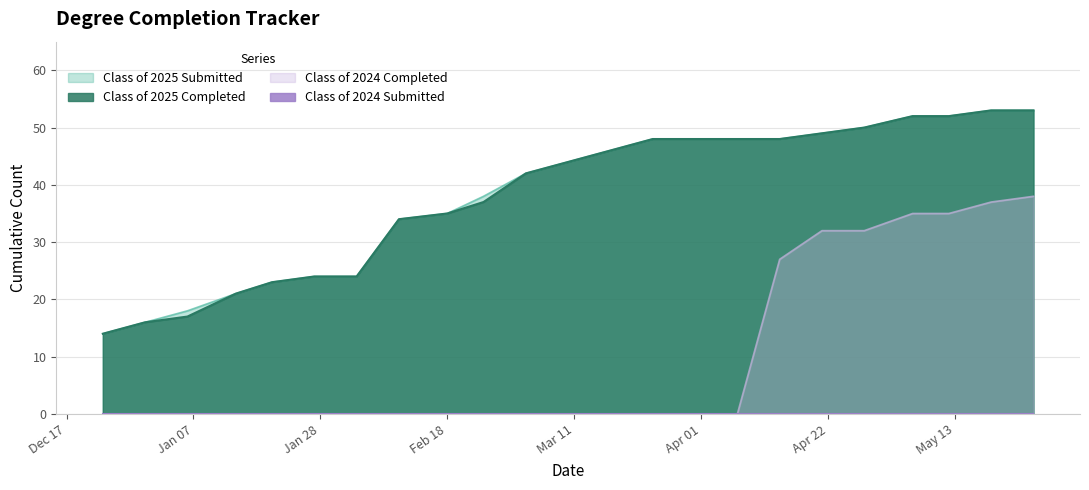

True or false: Class of 2024 Completed and Class of 2025 Completed cross at least once.

False